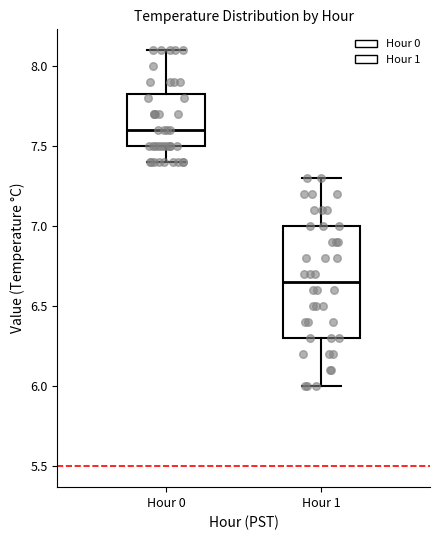

Reading left to right, transcribe this box plot: for each box, give where its median line is, the range the box spans, and where its two whiskers end, as read against the y-axis. The values are not printed on the chart, so give them approximately, as read against the axis.

Hour 0: median 7.60, box 7.50 to 7.85, whiskers 7.40 to 8.10
Hour 1: median 6.65, box 6.30 to 7.00, whiskers 6.00 to 7.30